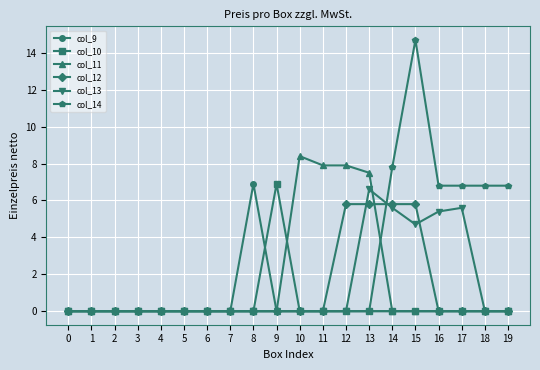

Which label corresponds to the largest value in the chart?

15